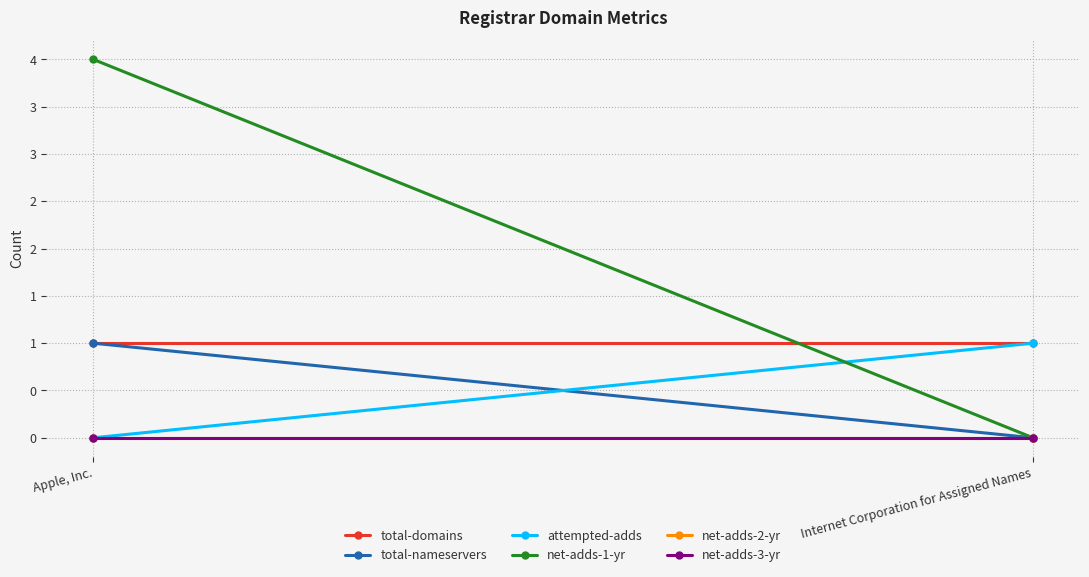

Which category has the highest value across all series?

Apple, Inc.